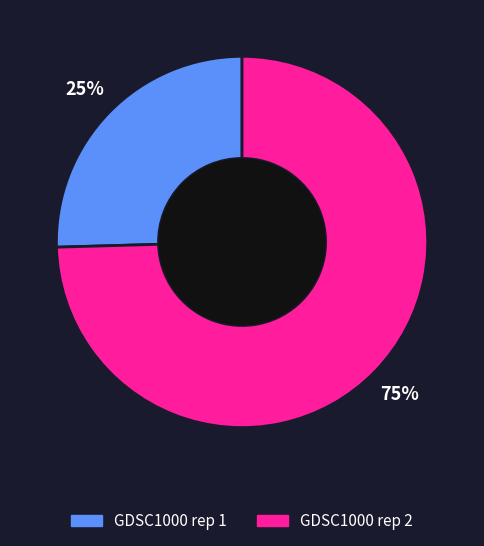

To the nearest percent, what percentage of the pie is GDSC1000 rep 2?

75%